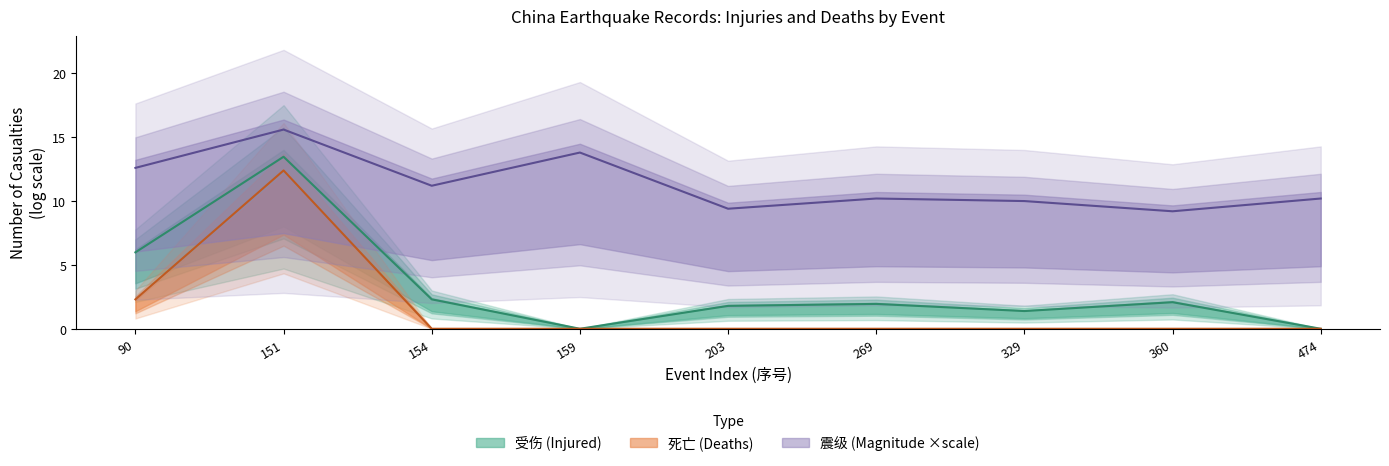

True or false: 震级 and 受伤 cross at least once.

False